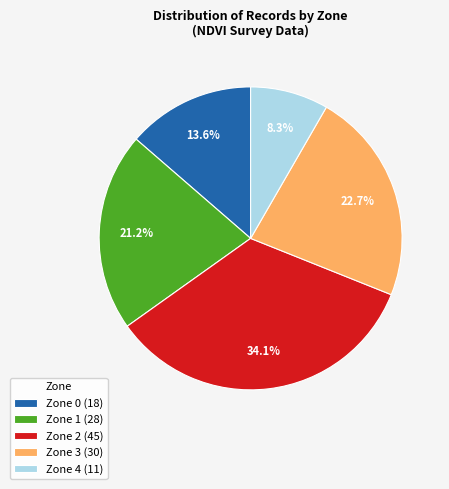

Which has a higher value, Zone 1 or Zone 0?

Zone 1